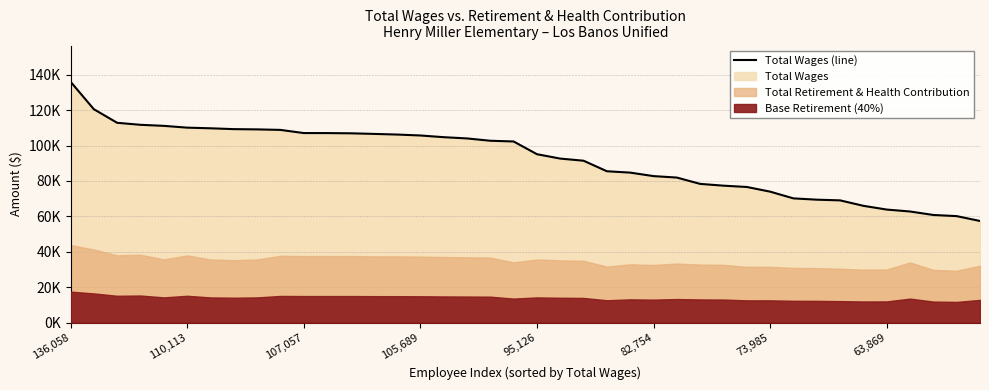

True or false: there are more than 0 points higher than both neighbors.

False